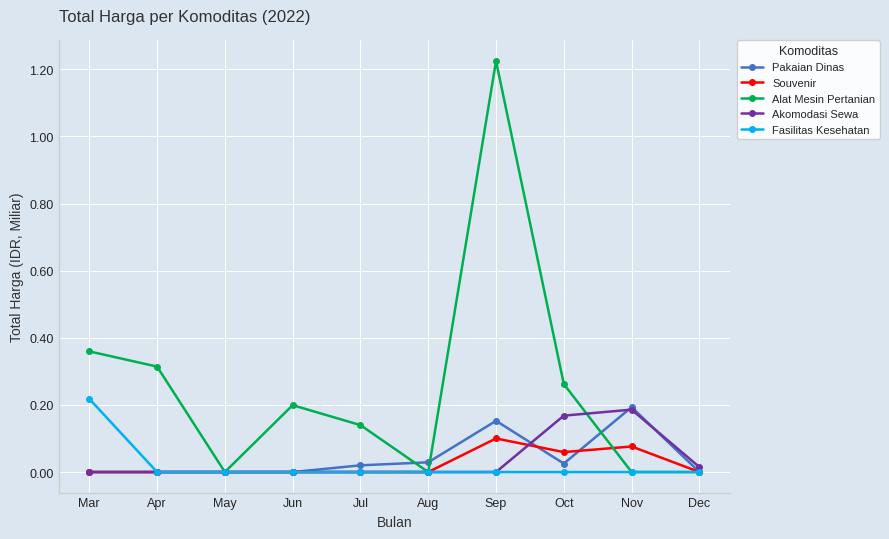

Which series changed the most between Mar and Dec?

Alat Mesin Pertanian